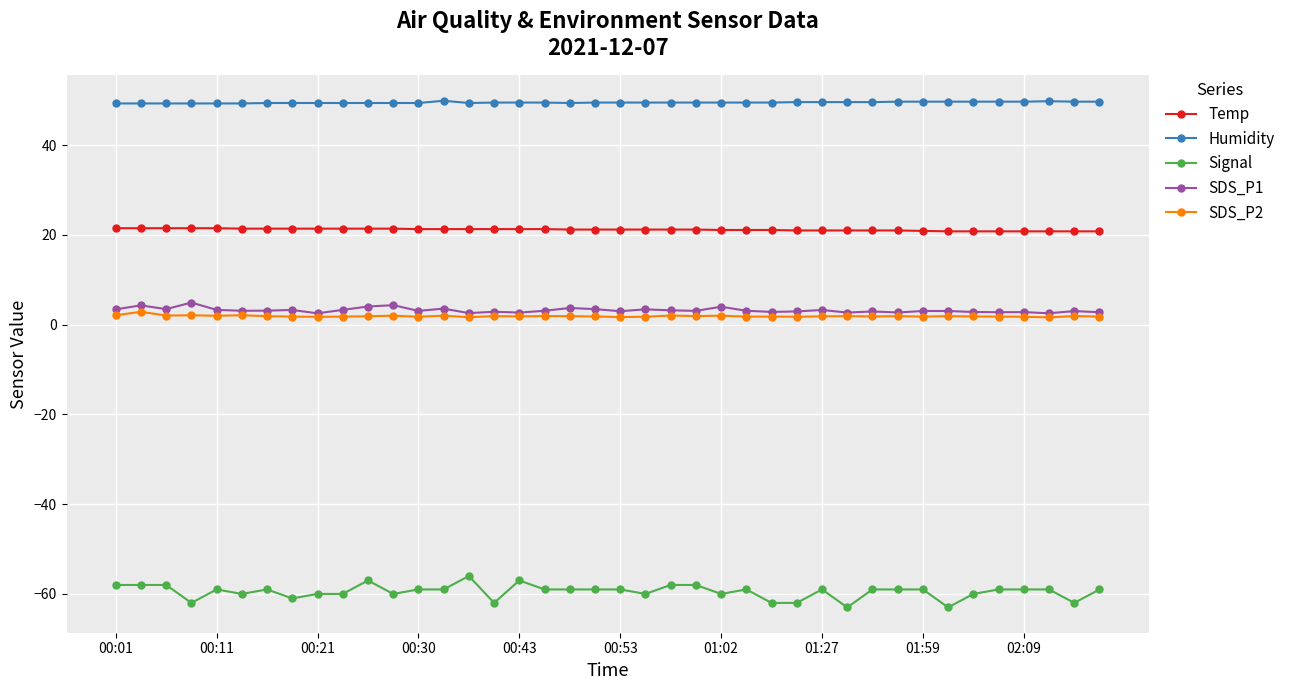

What is the greatest value displayed?

49.9